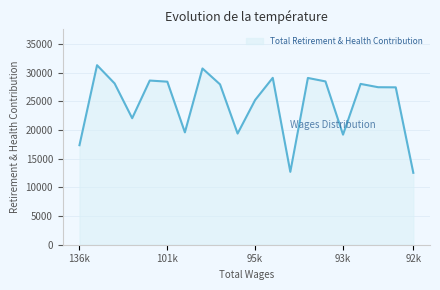

What is the smallest value displayed?

12536